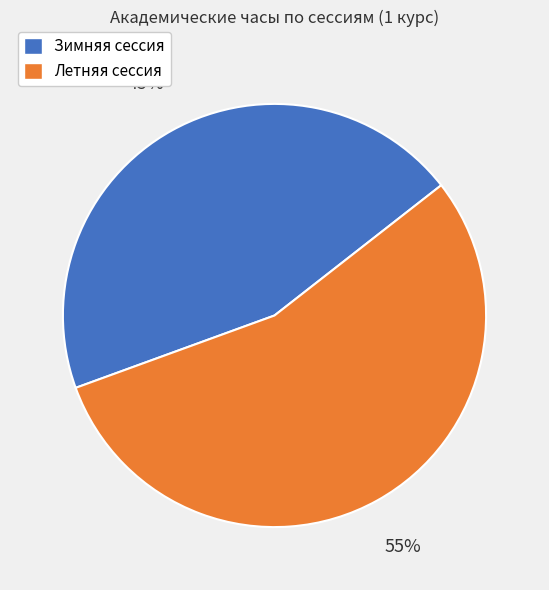

To the nearest percent, what is the difference between the Зимняя сессия and Летняя сессия slice percentages?

10%